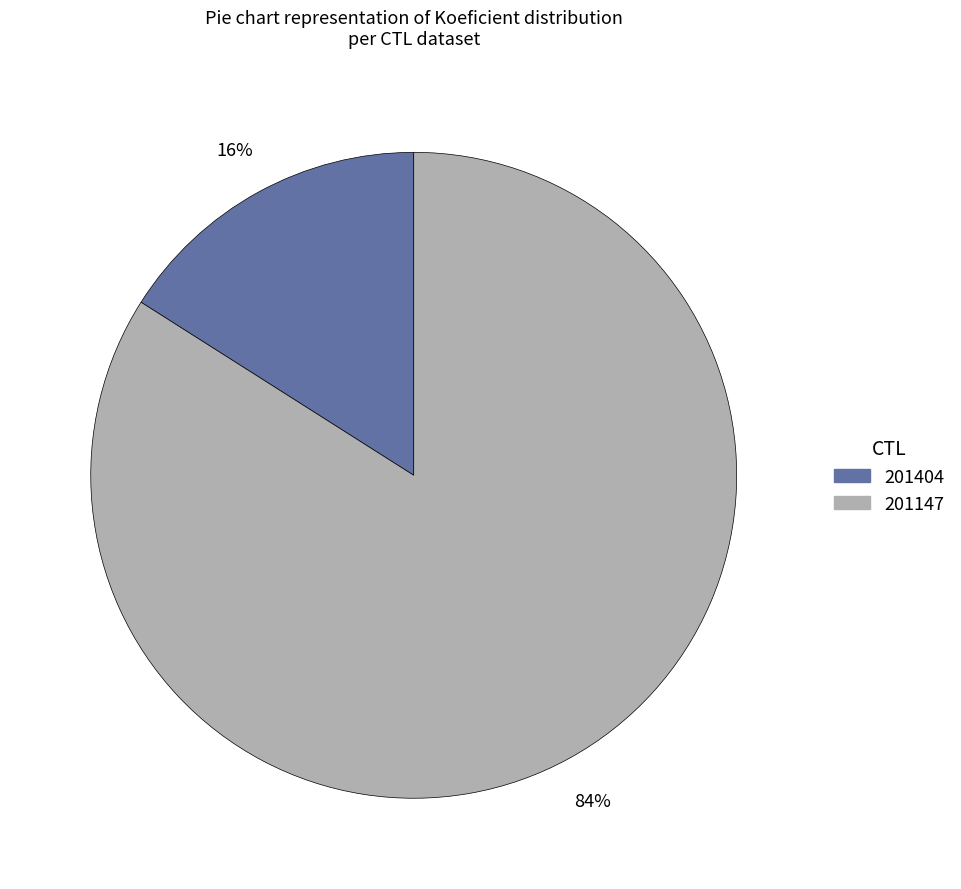

To the nearest percent, what percentage of the pie is 201404?

16%